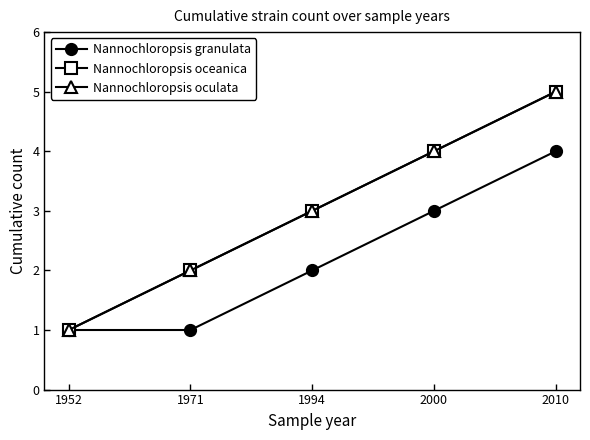

Rank the series at 2000 from lowest to highest value.

Nannochloropsis granulata, Nannochloropsis oceanica, Nannochloropsis oculata